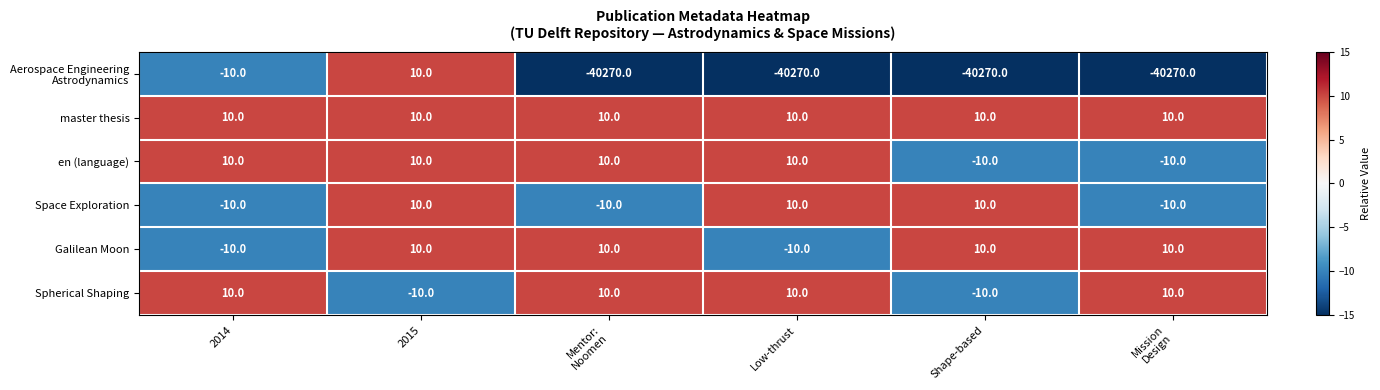

What value does the en (language) series have at 2014?

10